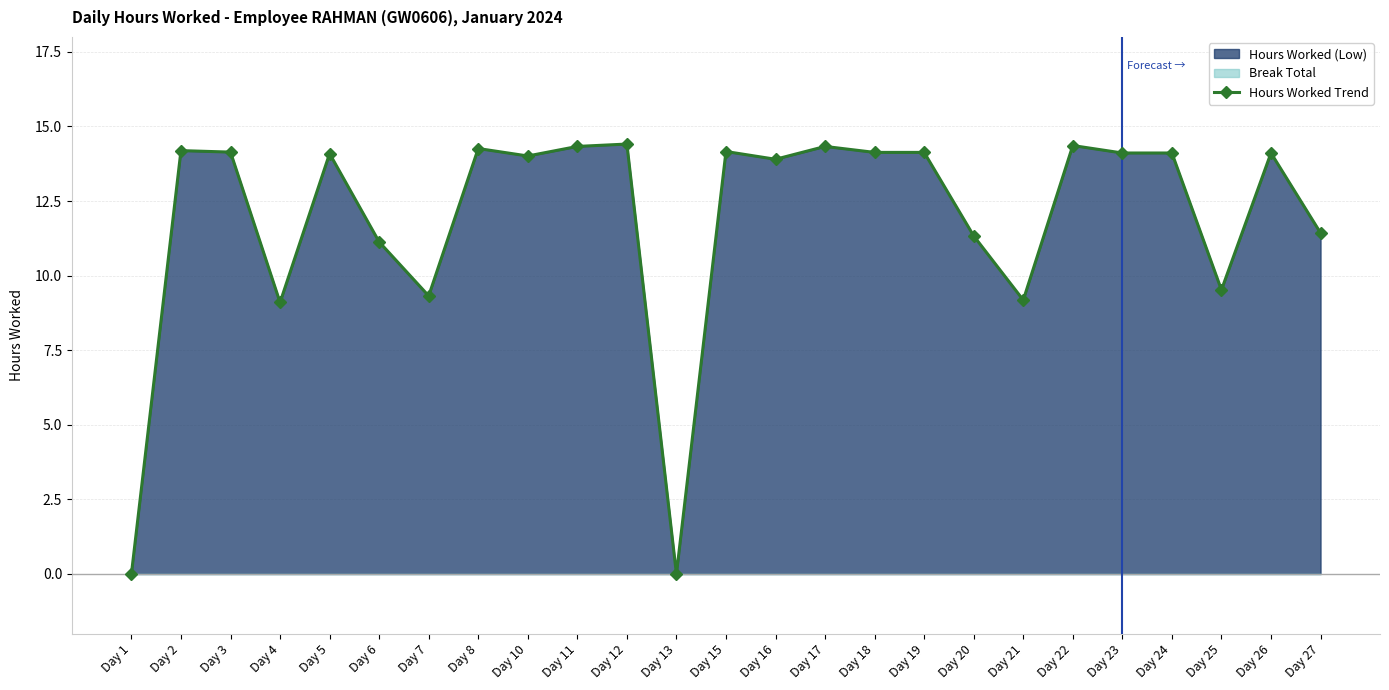

Reading left to right, list all the values displayed in this chart.

Day 1=0.0	Day 2=14.2	Day 3=14.1	Day 4=9.1	Day 5=14.1	Day 6=11.1	Day 7=9.3	Day 8=14.3	Day 10=14.0	Day 11=14.3	Day 12=14.4	Day 13=0.0	Day 15=14.2	Day 16=13.9	Day 17=14.3	Day 18=14.1	Day 19=14.1	Day 20=11.3	Day 21=9.2	Day 22=14.4	Day 23=14.1	Day 24=14.1	Day 25=9.5	Day 26=14.1	Day 27=11.4